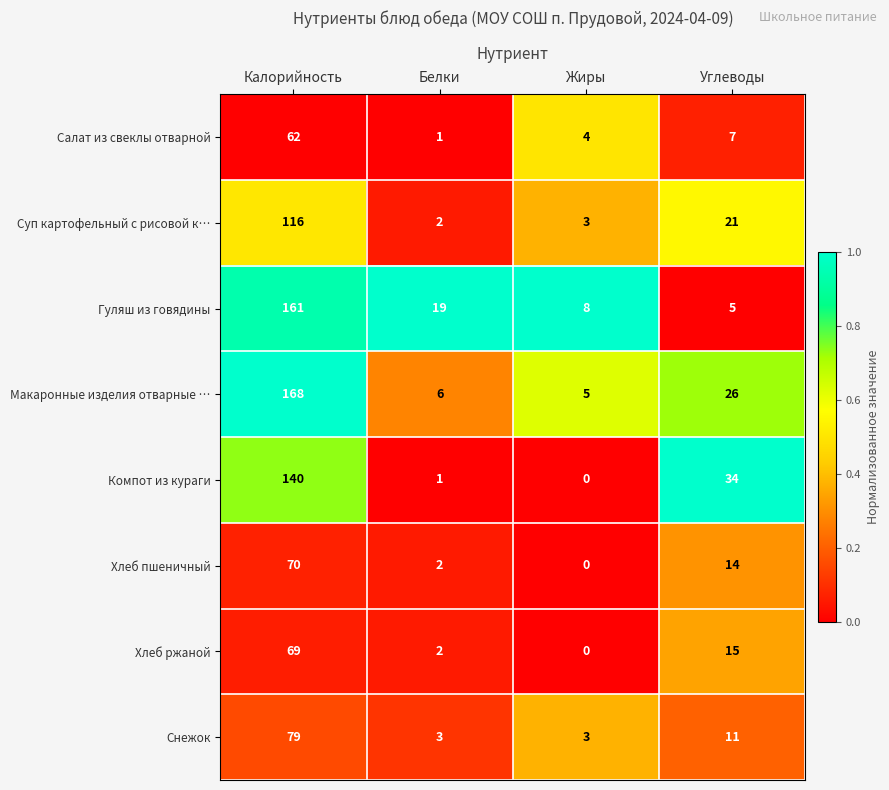

What is the approximate value of Макаронные изделия отварные … at Жиры?

5